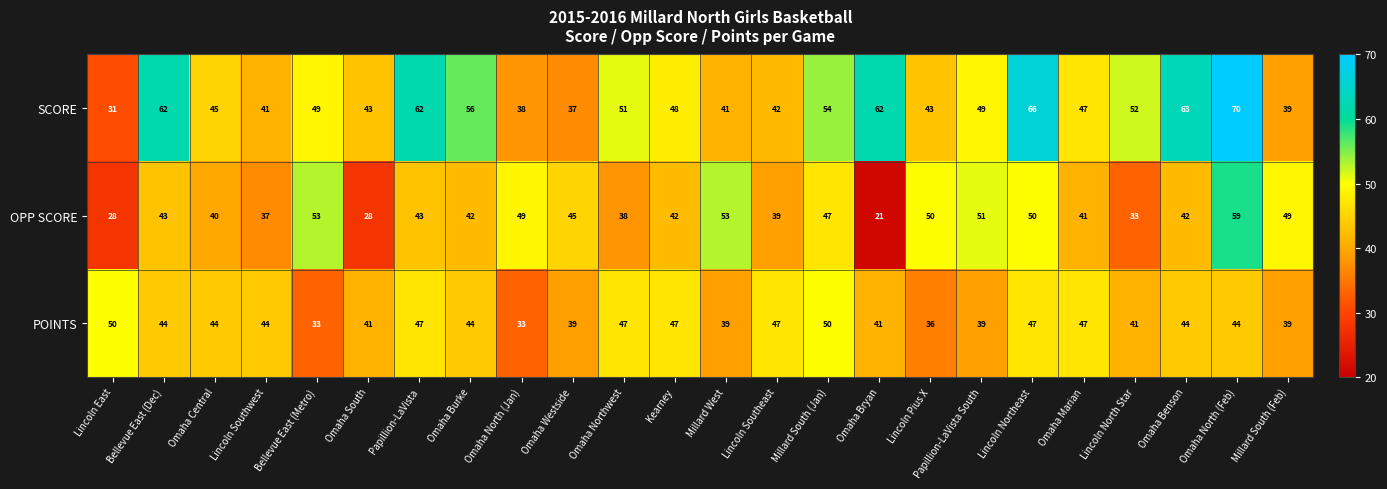

Which series has the widest spread of values?

SCORE